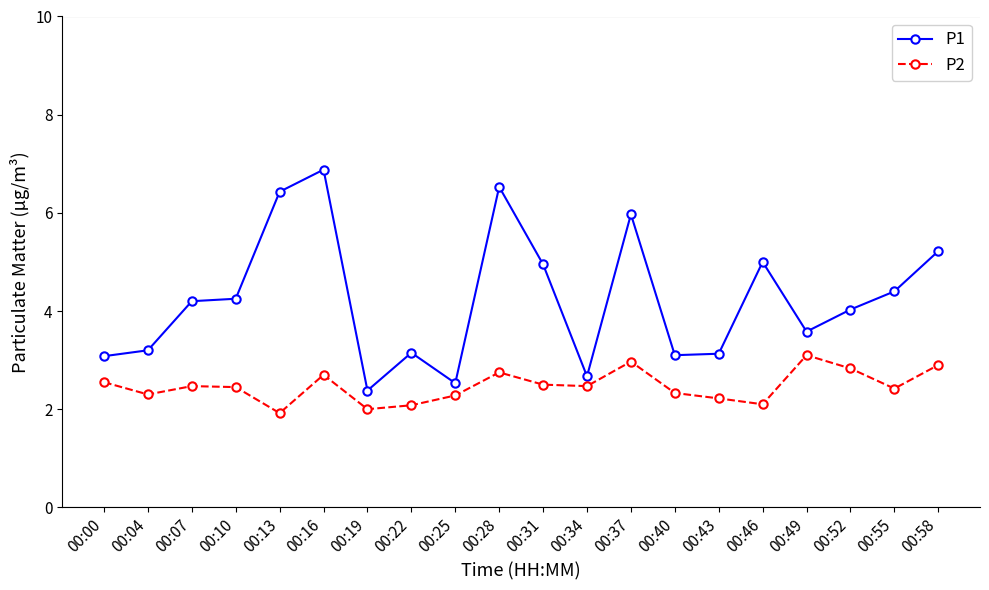

What is the maximum value shown in the chart?

6.9